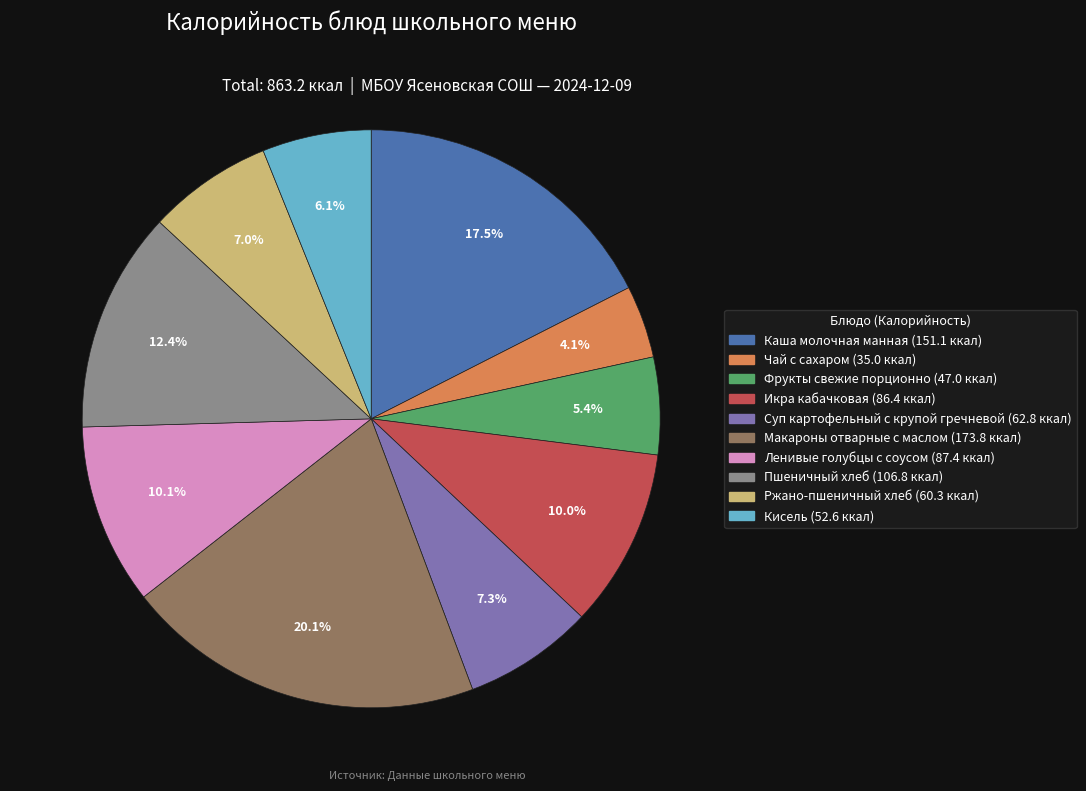

What is the total percentage of Пшеничный хлеб and Ржано-пшеничный хлеб?

19.4%